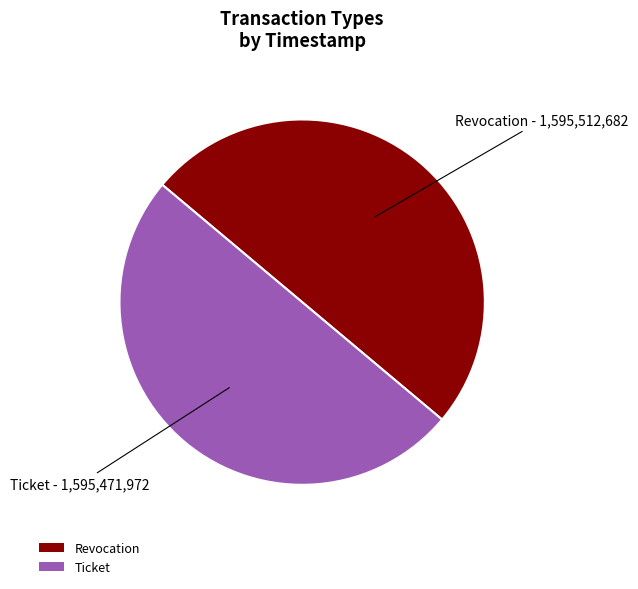

Is it true that Revocation is 50% of the pie?

True